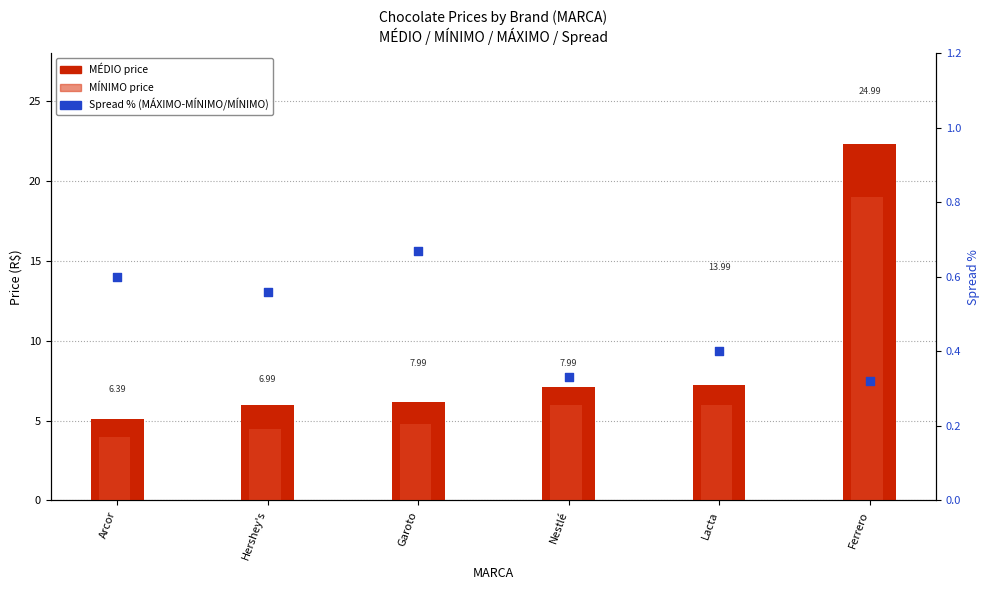

Which series contains the lowest Y value?

Spread %